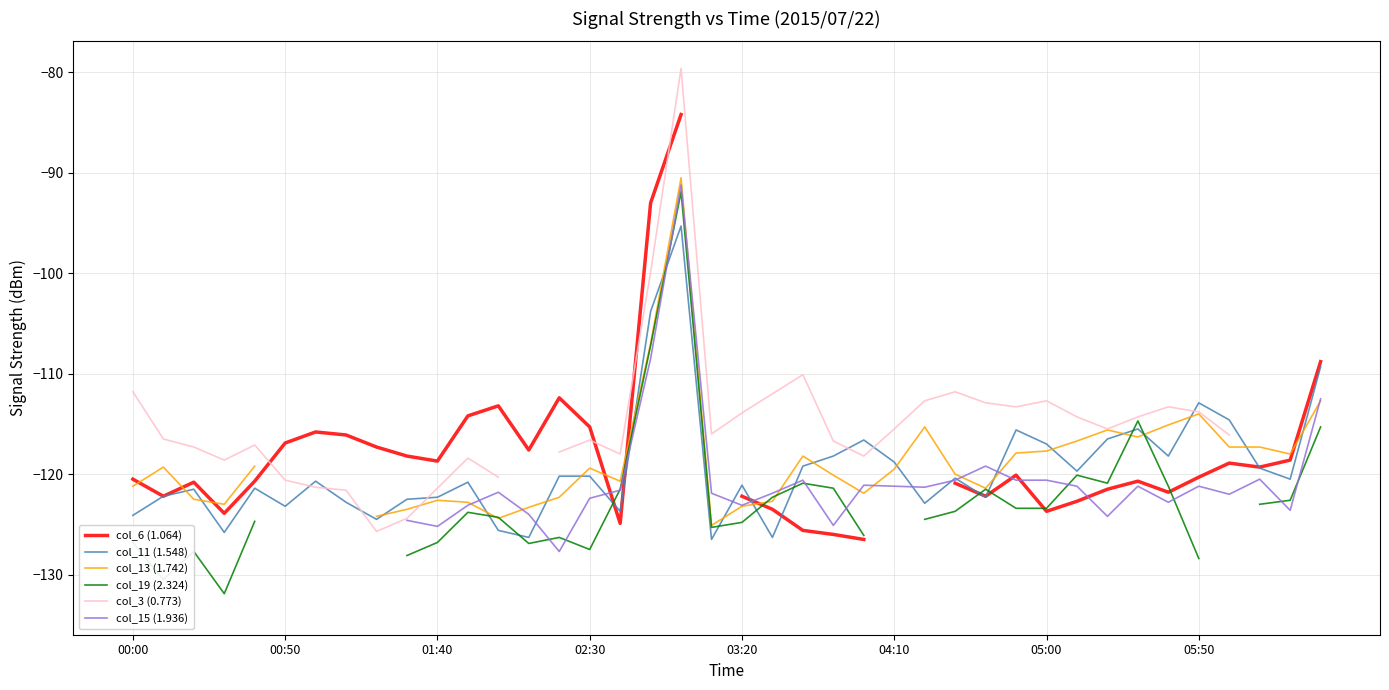

True or false: col_11 (1.548) has a value of -71.5 at 05:00.

False